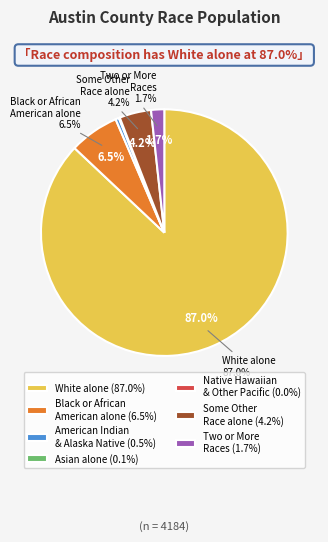

Which has a higher value, Two or More Races or White alone?

White alone